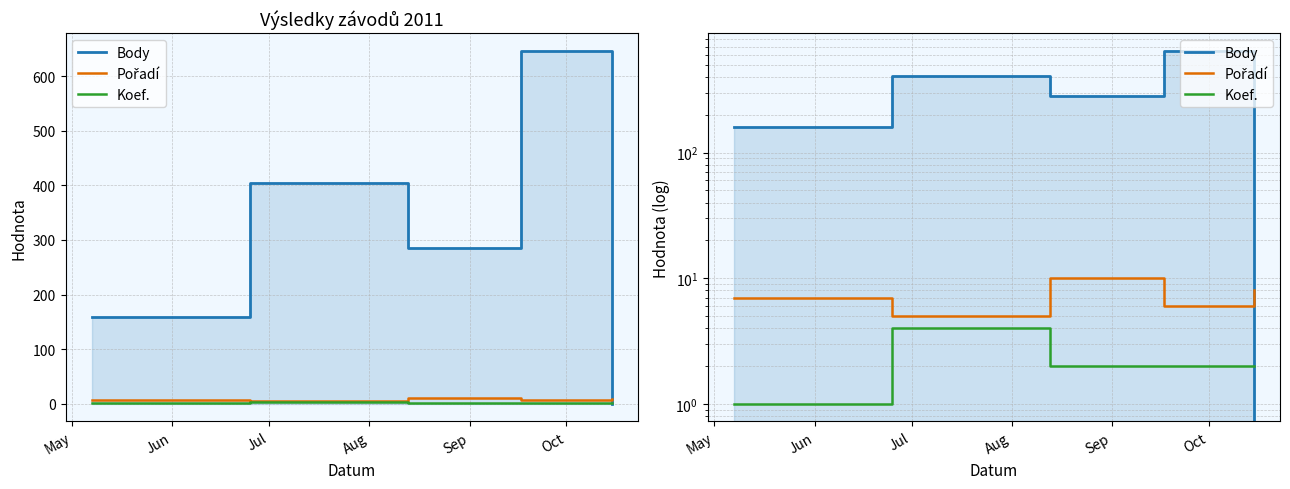

At which label is Pořadí closest to 7?

May